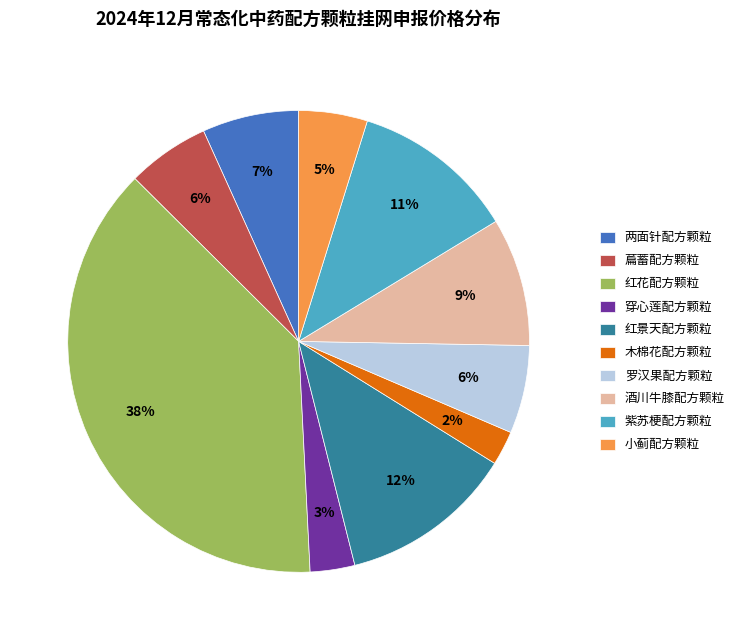

Count the number of slices in the pie.

10